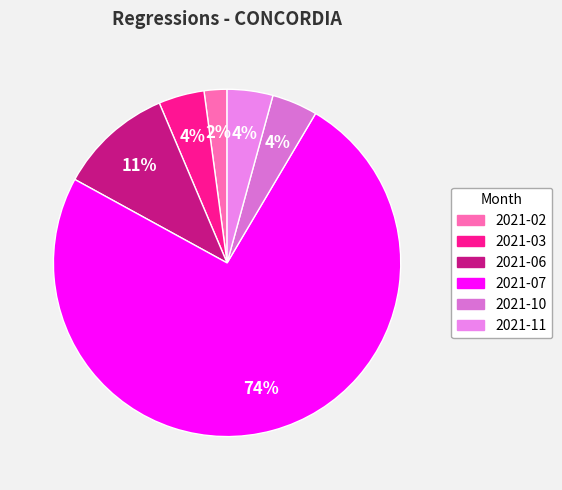

How many segments does this pie chart have?

6